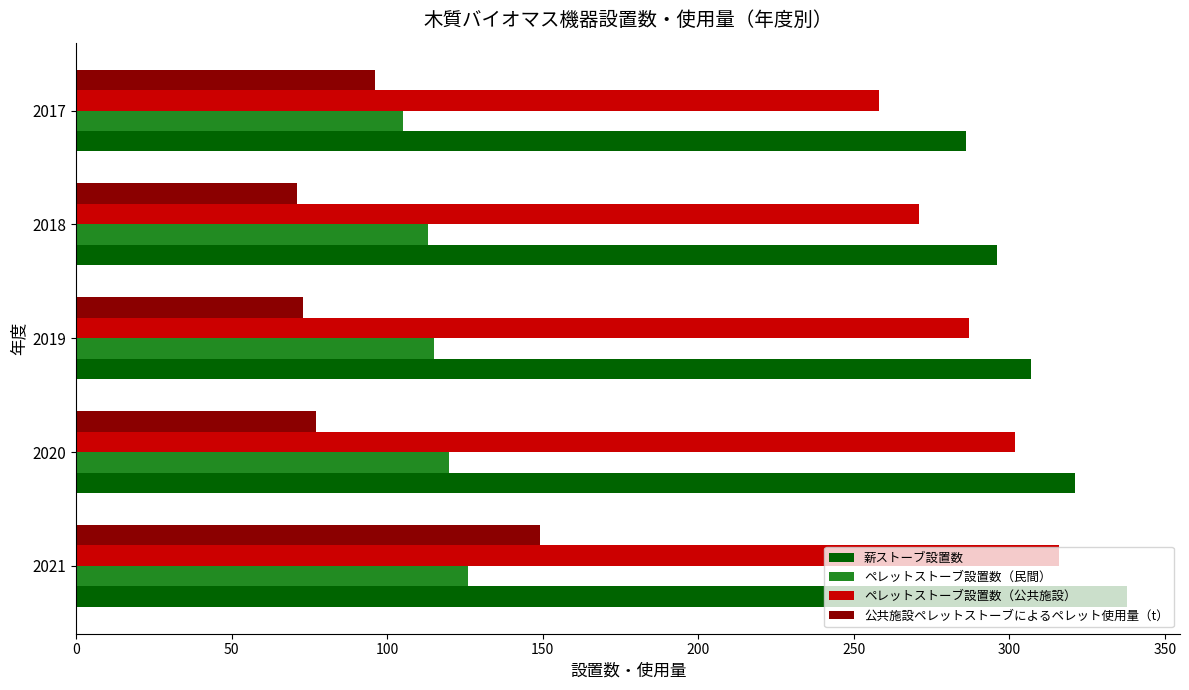

What value does the ペレットストーブ設置数（民間） series have at 2019?

115